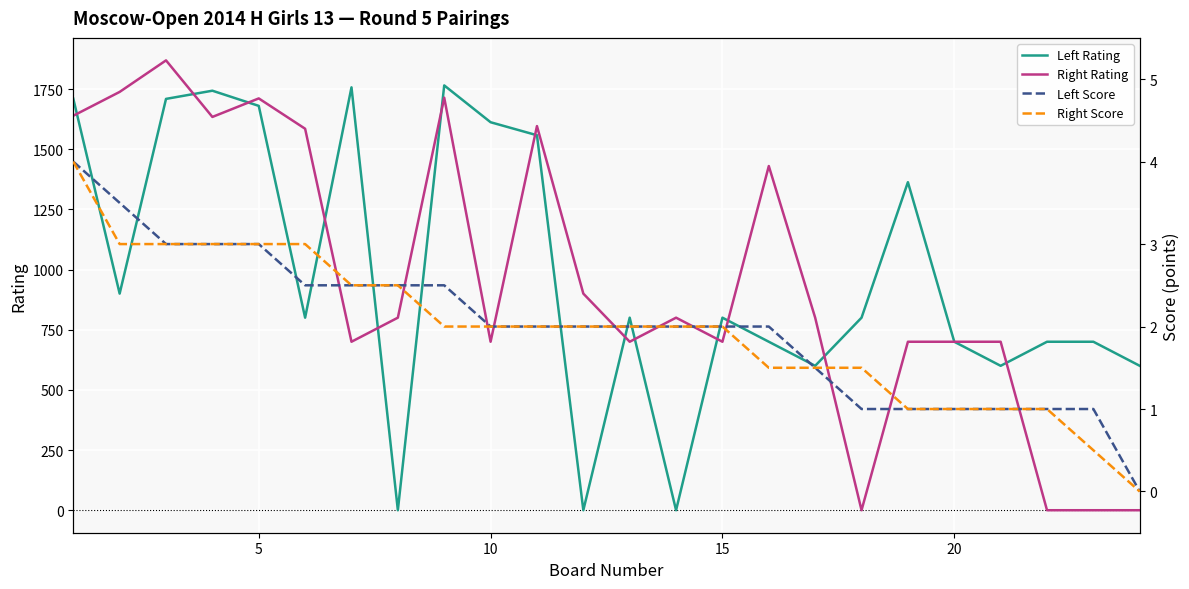

The value of Left Rating at 5 is 1680. True or false?

True